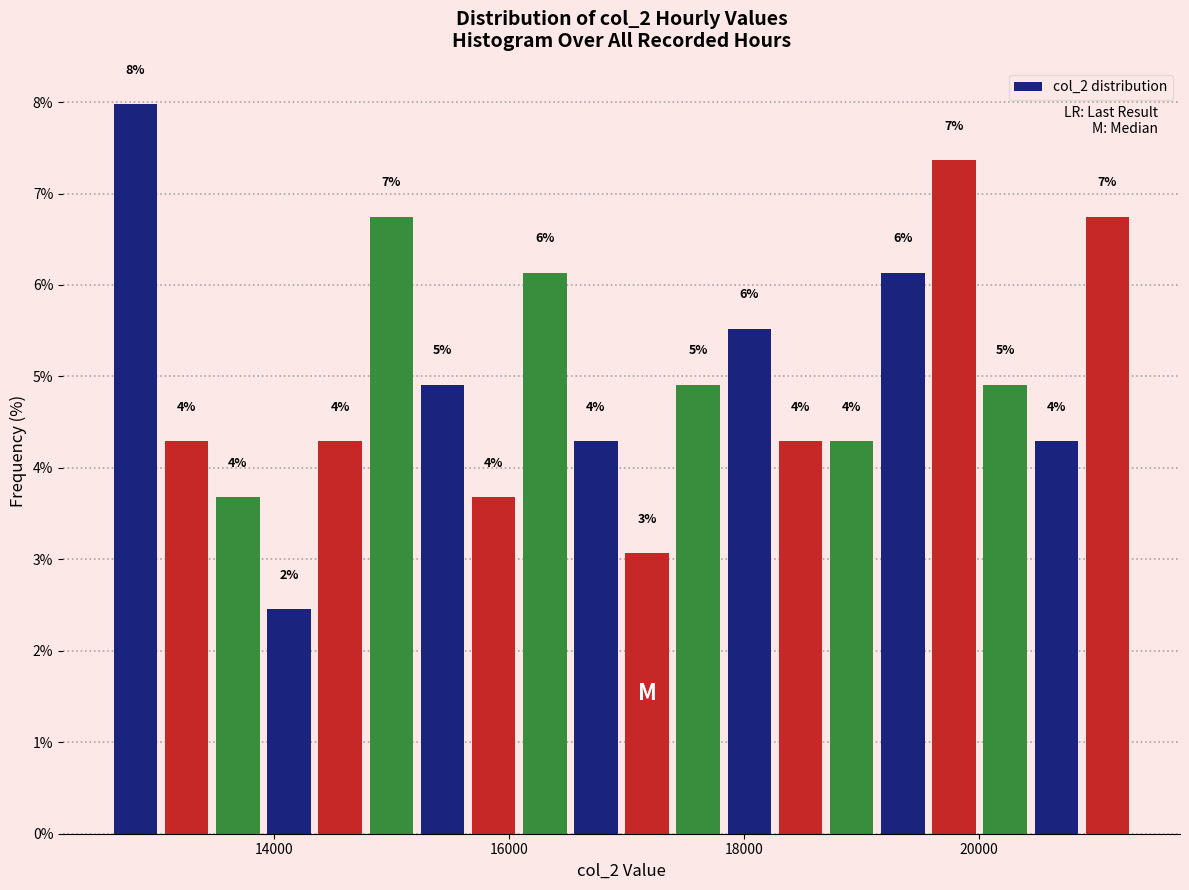

Around what value on the x-axis is the tallest bar? Give the approximate position of its centre, as read against the axis.

12800